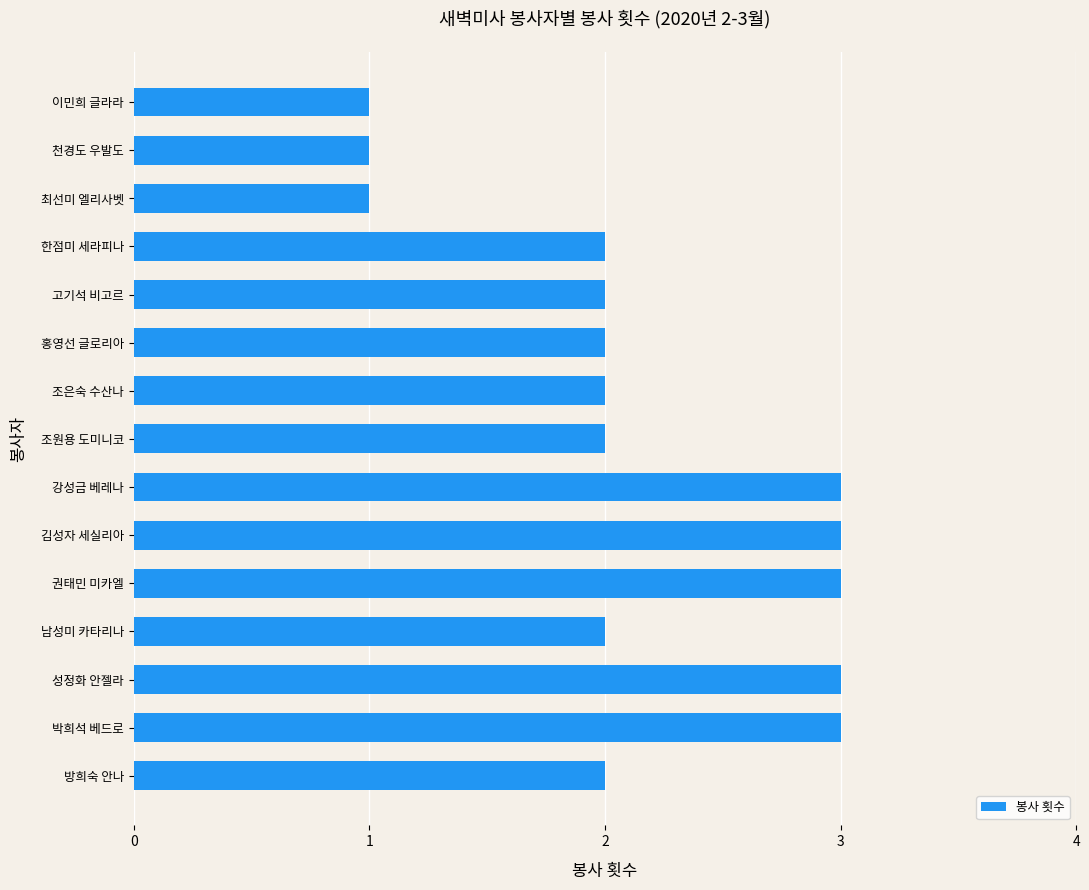

What is the greatest value displayed?

3